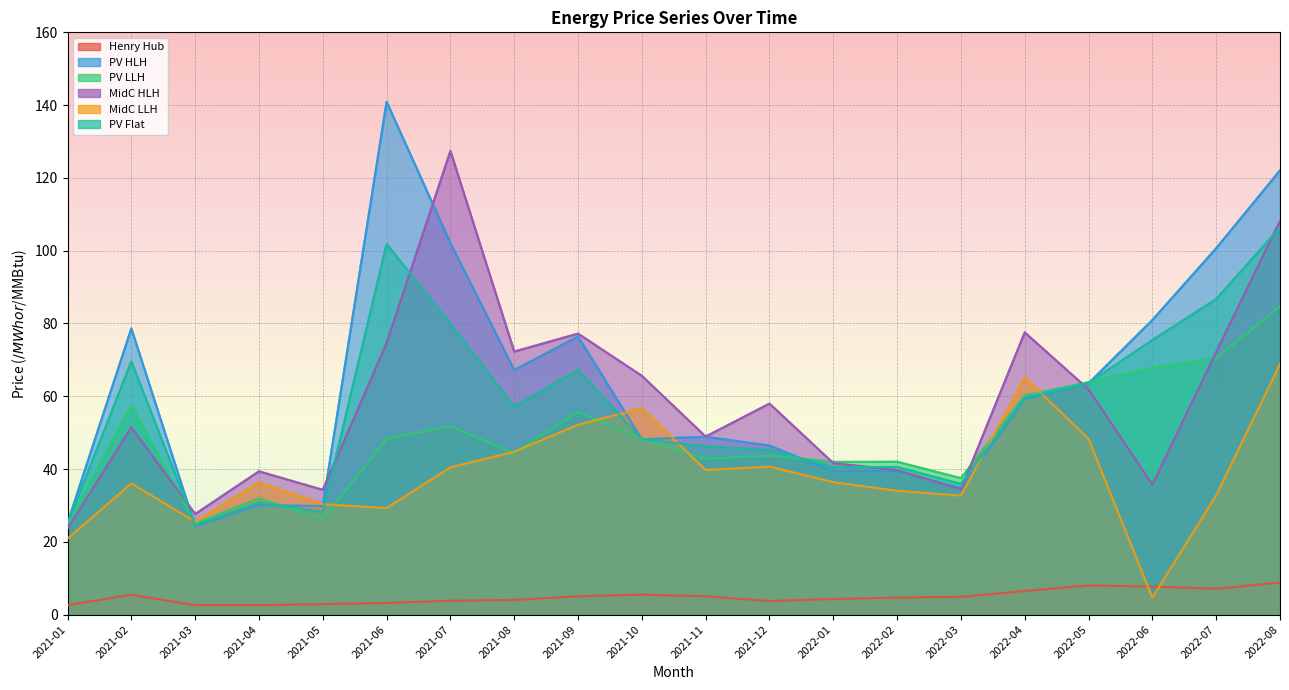

Is the value of MidC LLH at 2022-02 greater than the value of PV HLH at 2021-06?

No